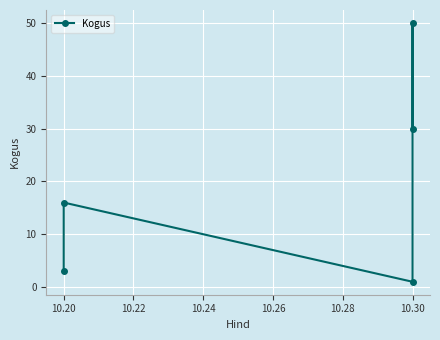

What is the smallest value displayed?

1